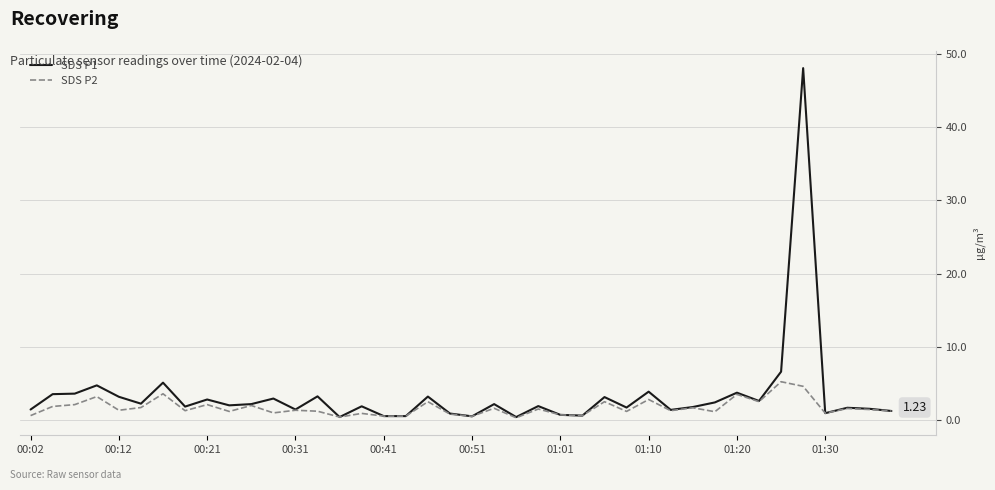

Rank the series by their maximum value, from highest to lowest.

SDS P1, SDS P2